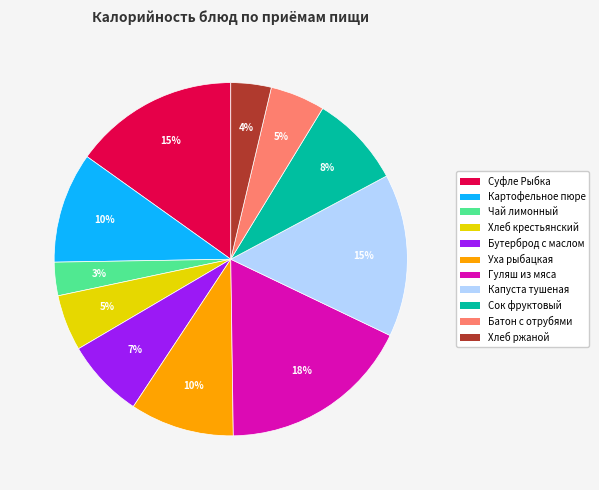

To the nearest percent, what percentage of the pie is Хлеб крестьянский?

5%